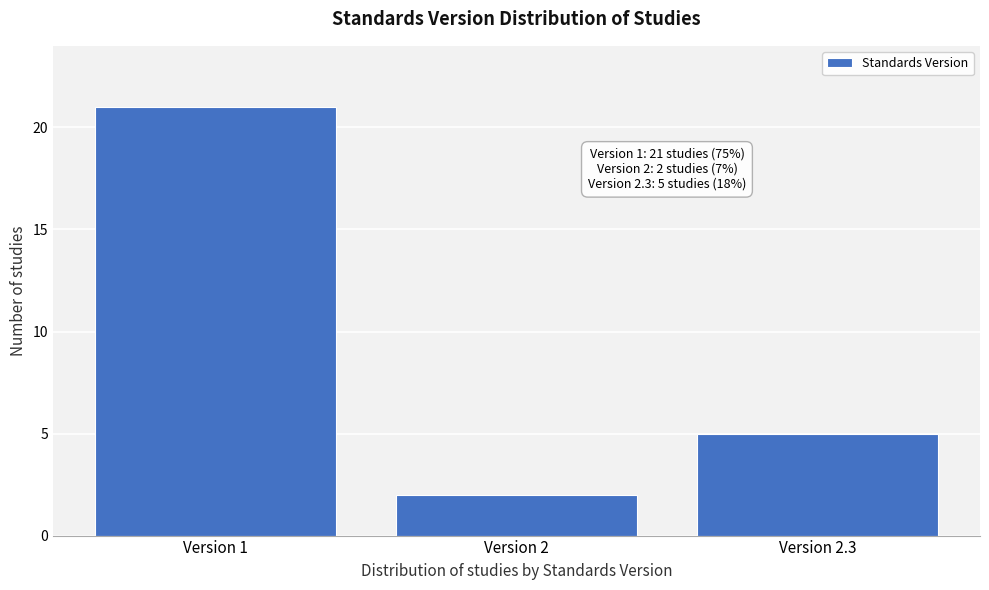

Reading right to left, list all the values displayed in this chart.

Version 2.3=5	Version 2=2	Version 1=21